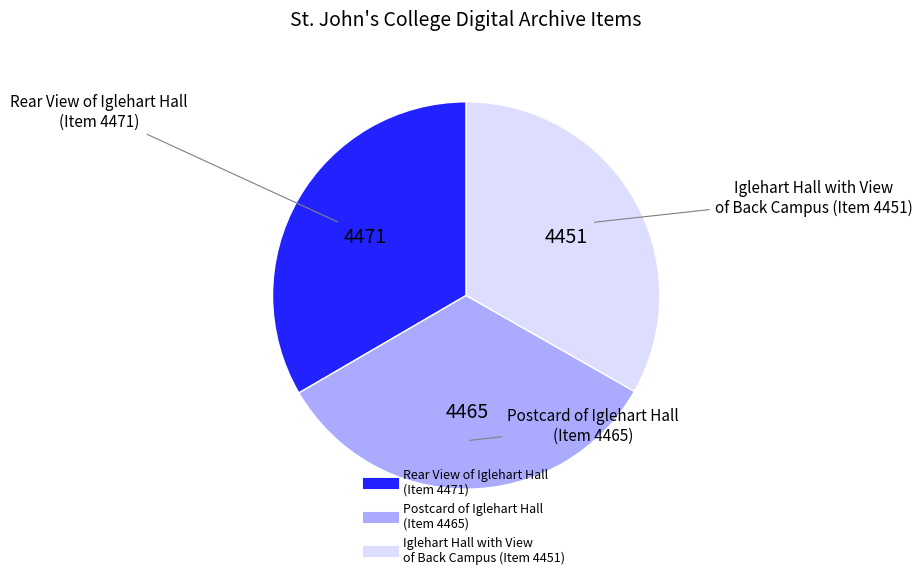

Combined, do Rear View of Iglehart Hall (Item 4471) and Iglehart Hall with View of Back Campus (Item 4451) account for over 50%?

Yes